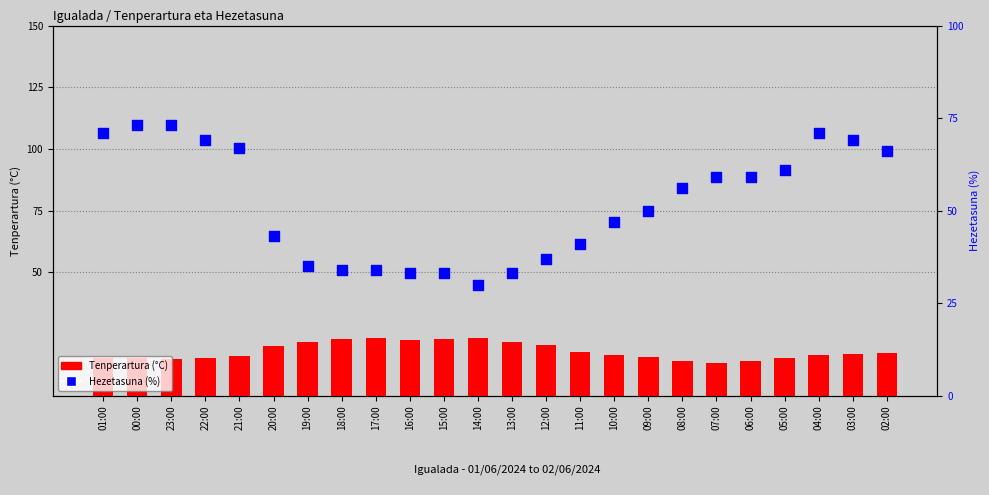

At which category is the sum across all series the highest?

00:00